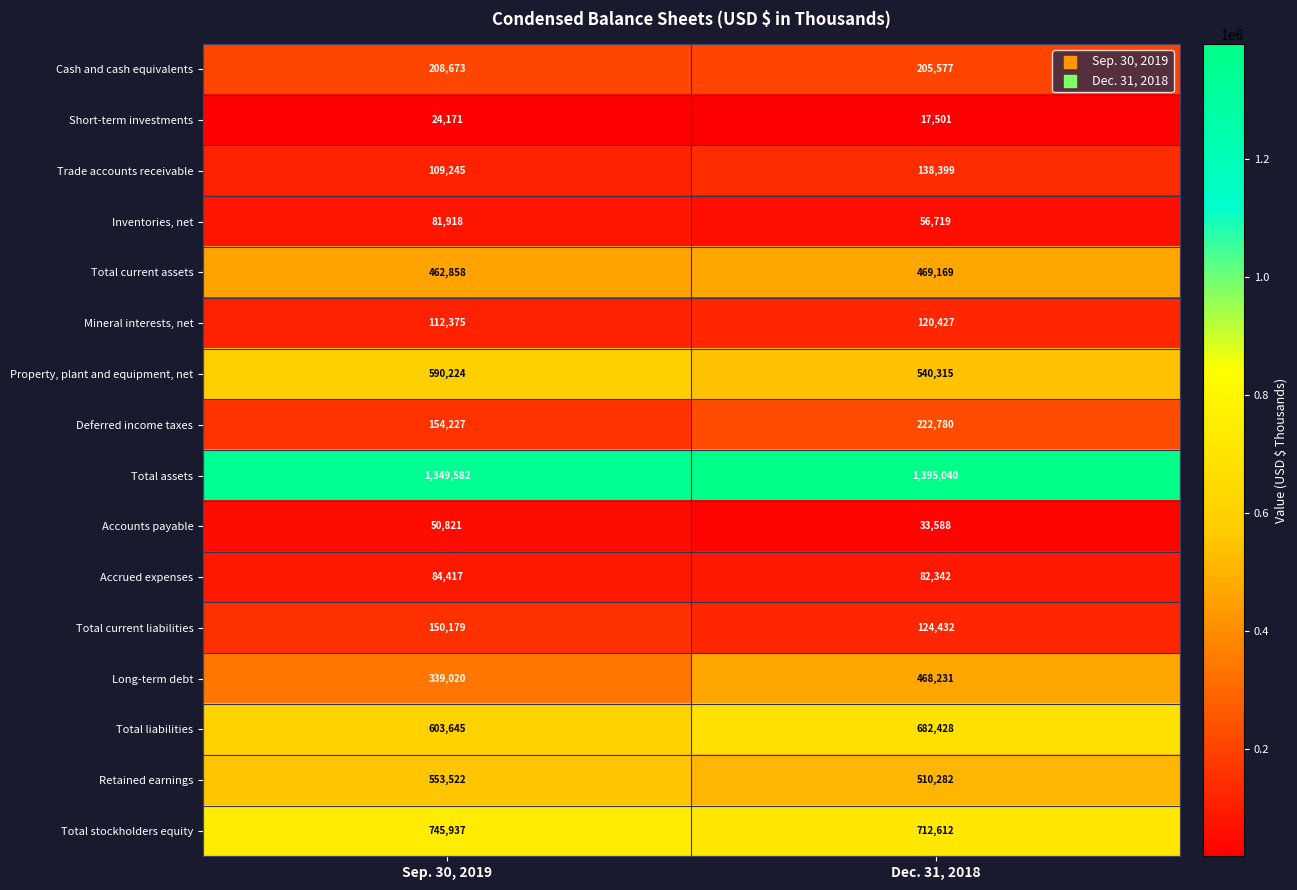

Is it true that Total current liabilities equals 205316 at Dec. 31, 2018?

False